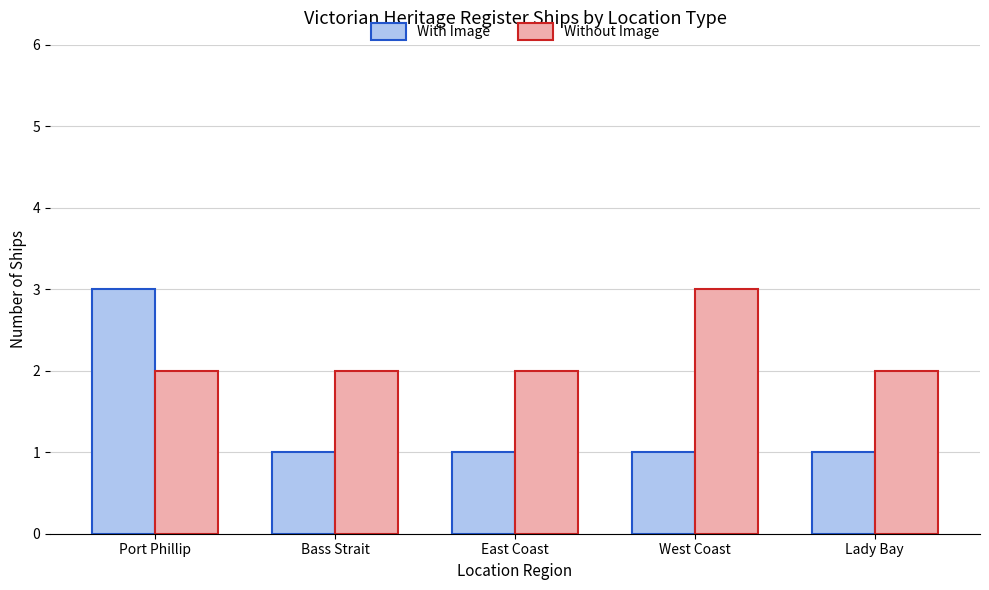

Is it true that Without Image equals 3 at West Coast?

True